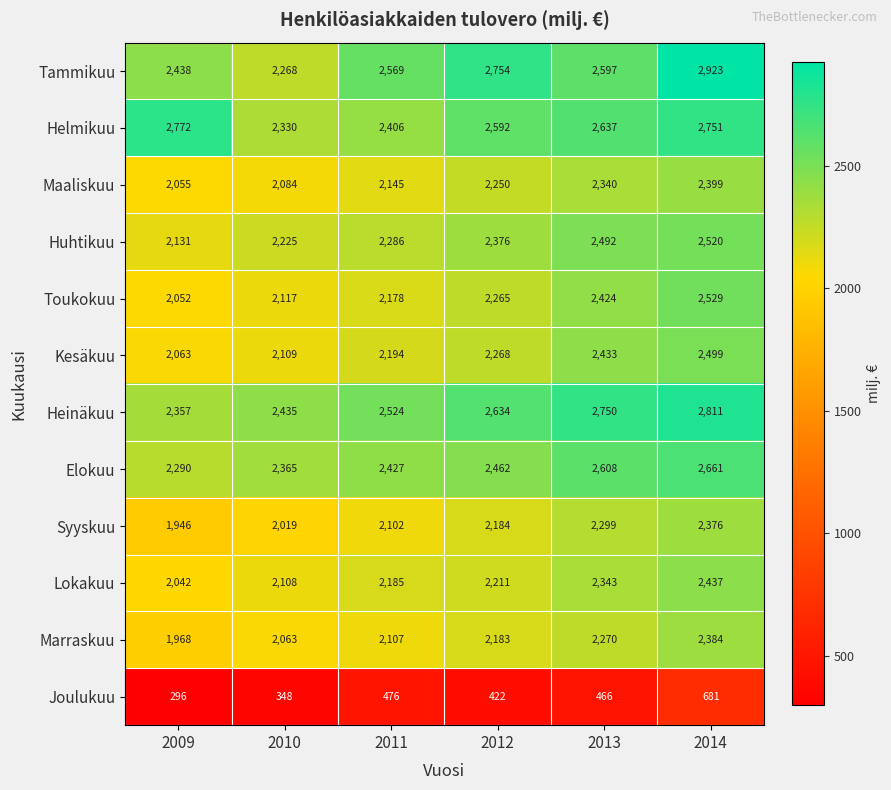

At which label is Huhtikuu closest to 2325?

2011